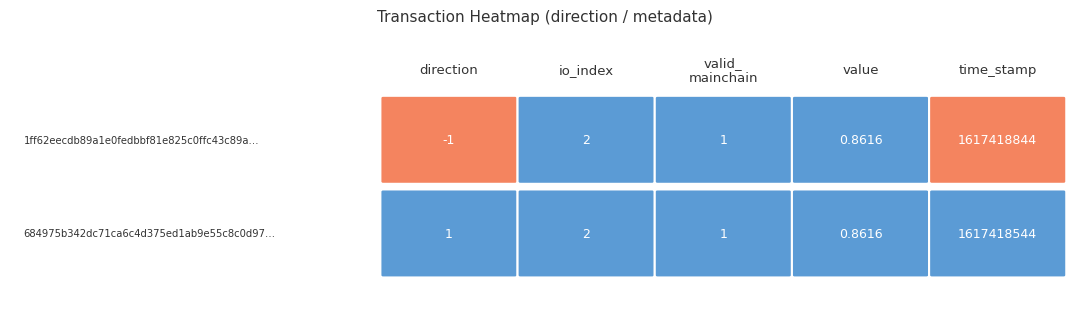

Which series has the largest total across all categories?

1ff62eecdb89a1e0fedbbf81e825c0ffc43c89a